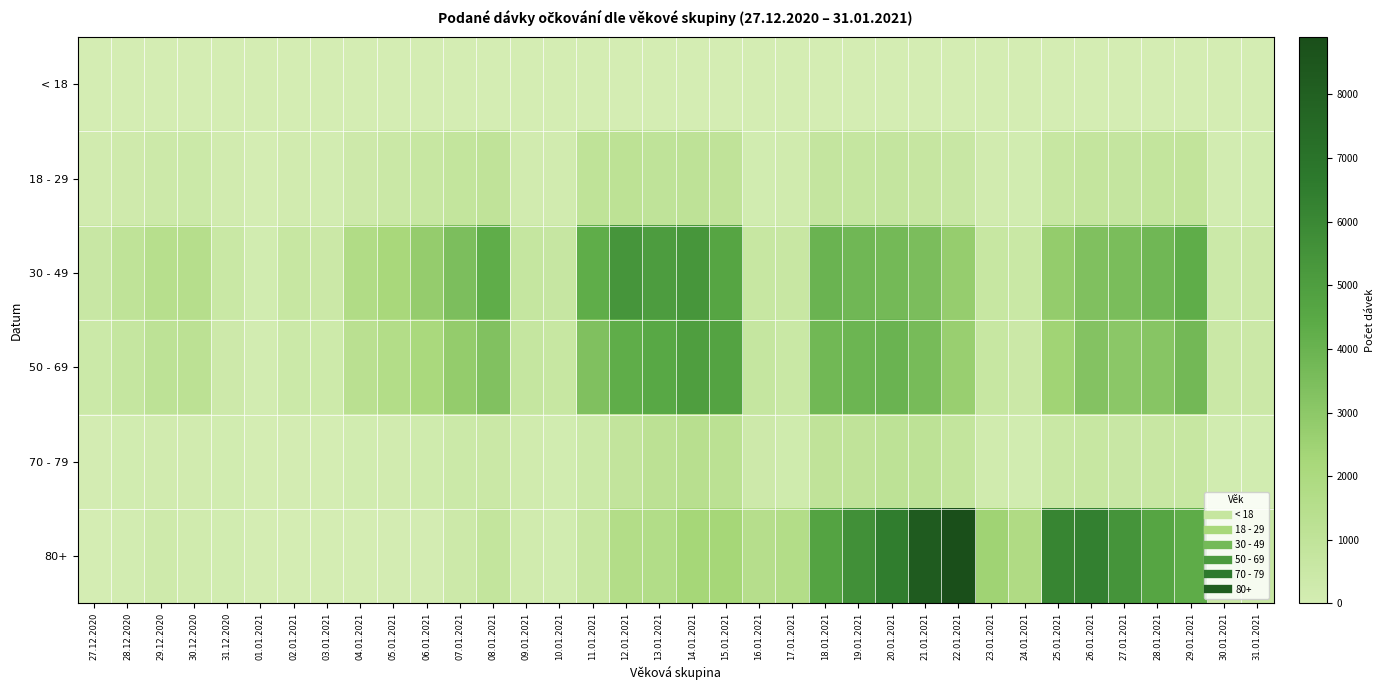

Which has a higher value, 06.01.2021 or 18.01.2021?

18.01.2021